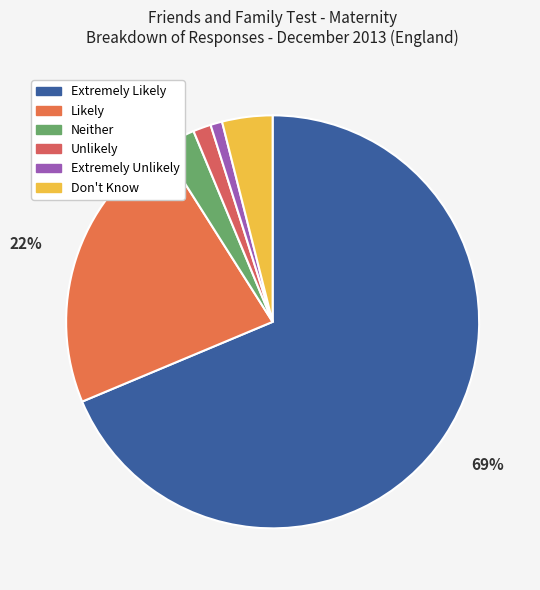

To the nearest percent, what is the combined percentage of Unlikely and Don't Know?

5%